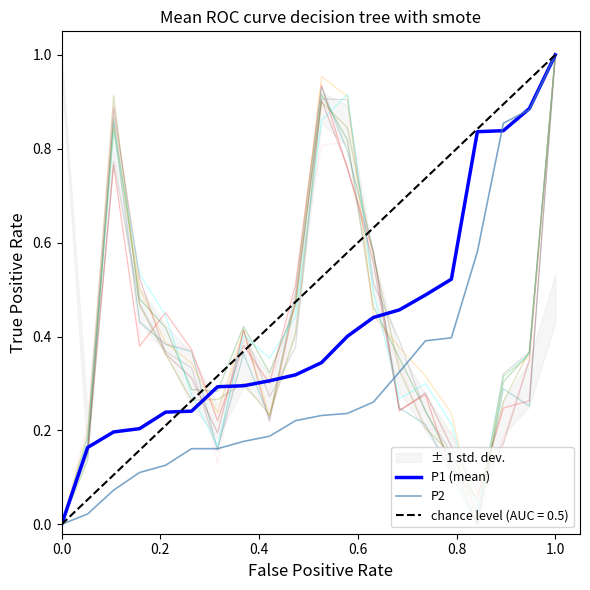

The P1 (mean) series shows 0.5 at 0.0. True or false?

False